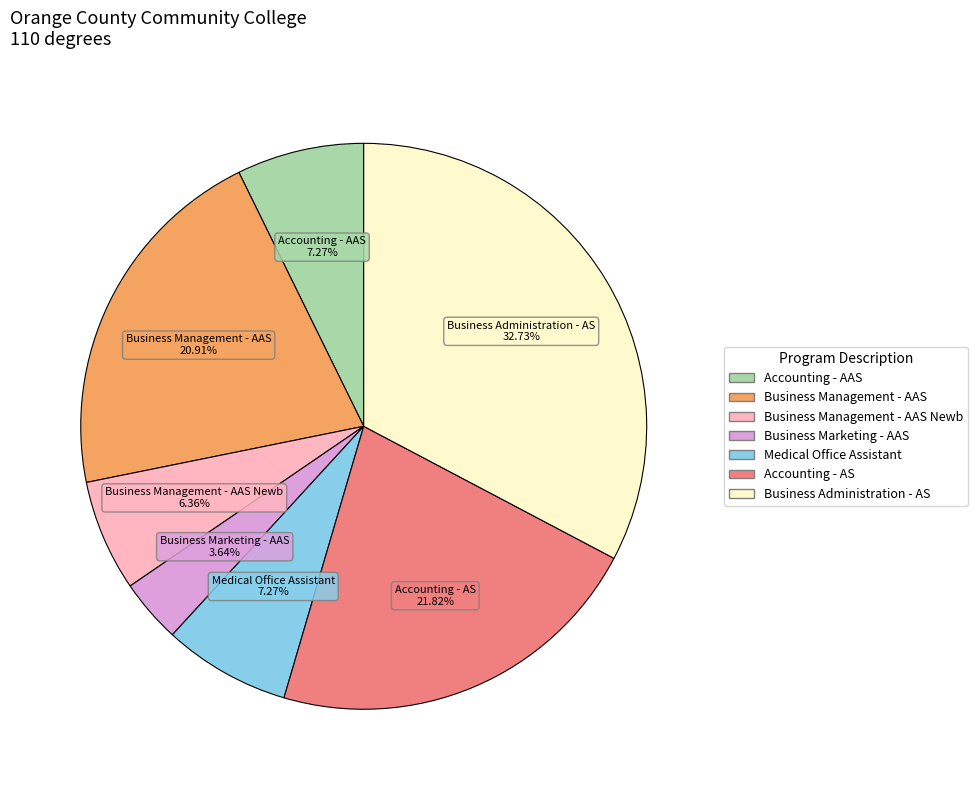

Is there a majority slice in this chart?

No